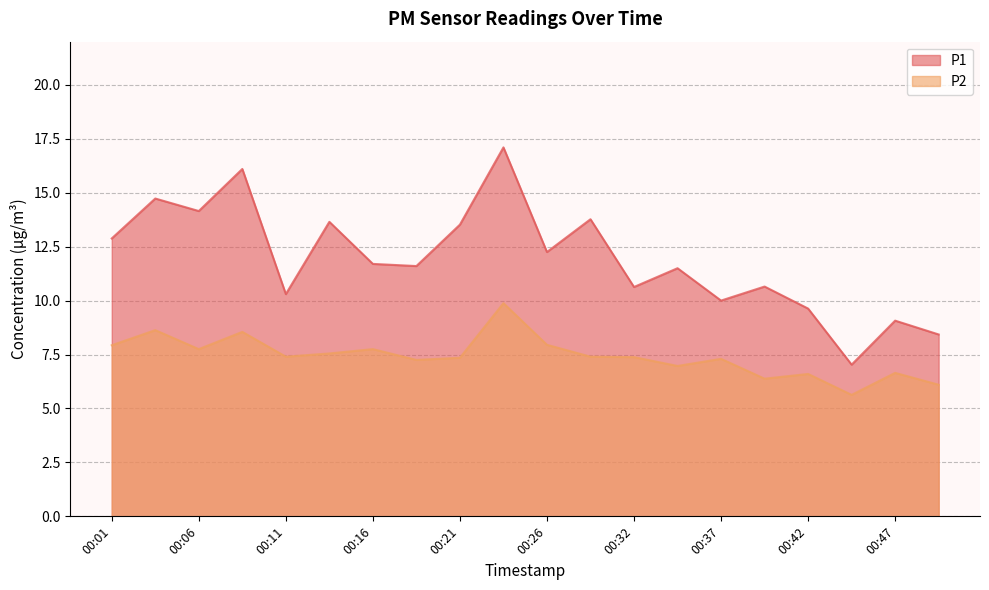

True or false: P2 and P1 cross at least once.

False